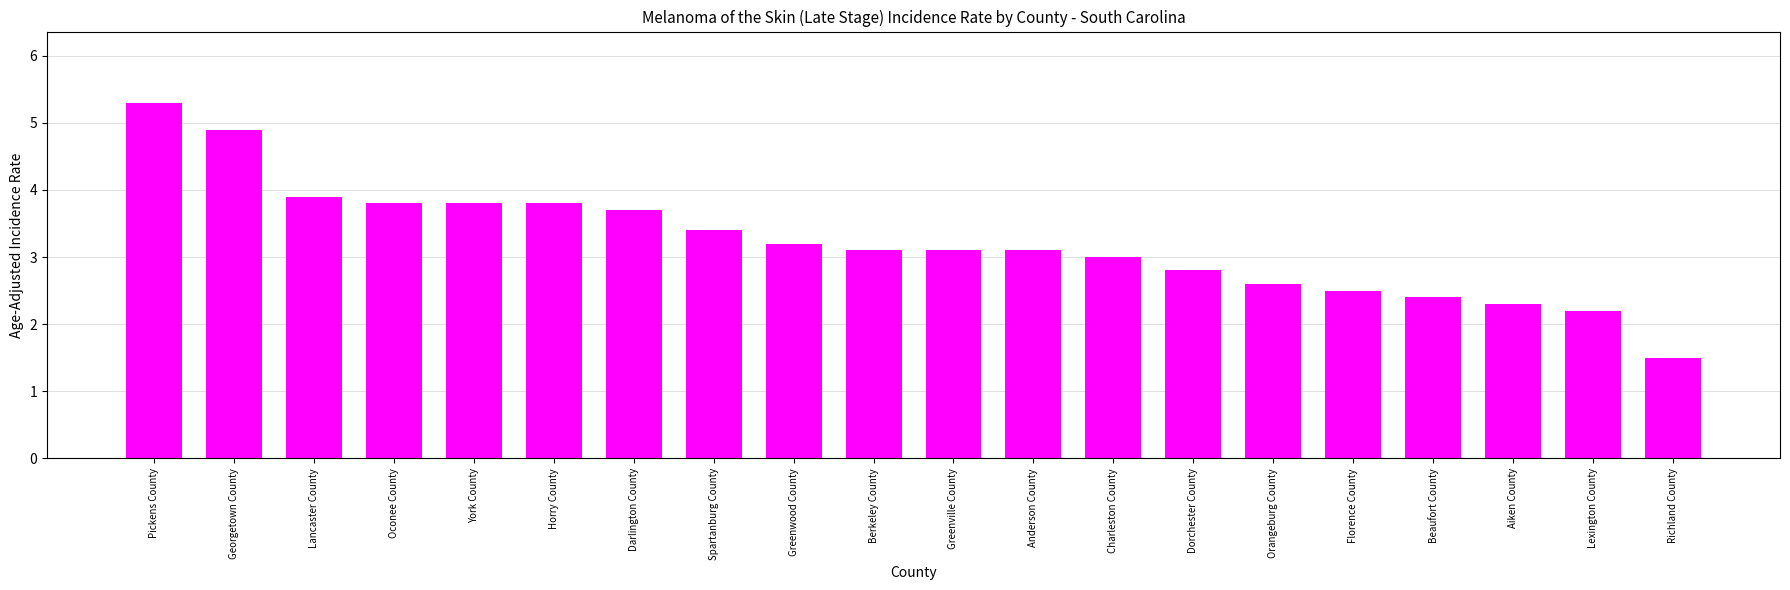

What is the sum of all values?

64.4